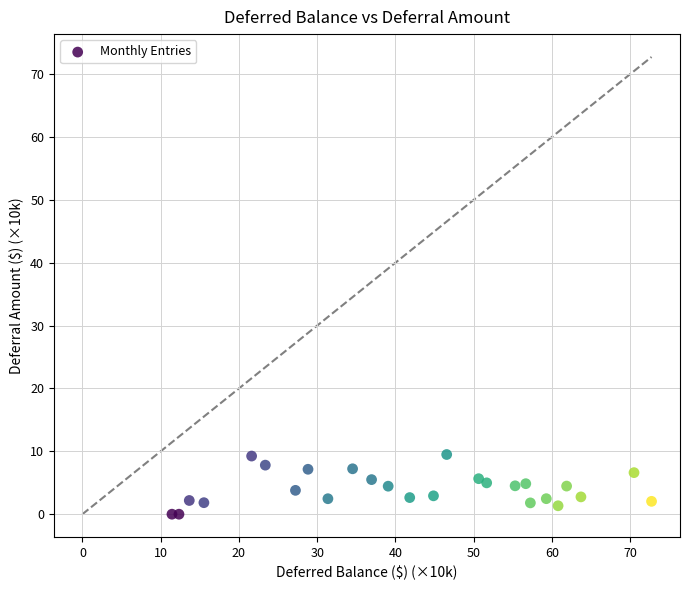

What is the range of Y values (max minus min)?

9.5